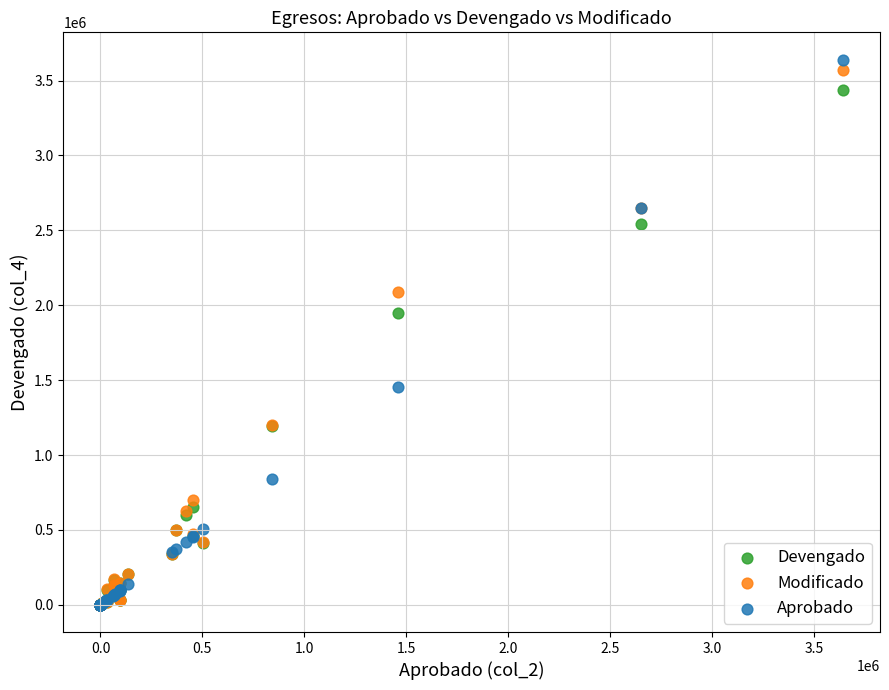

What are all the series names shown in the legend?

Devengado, Modificado, Aprobado